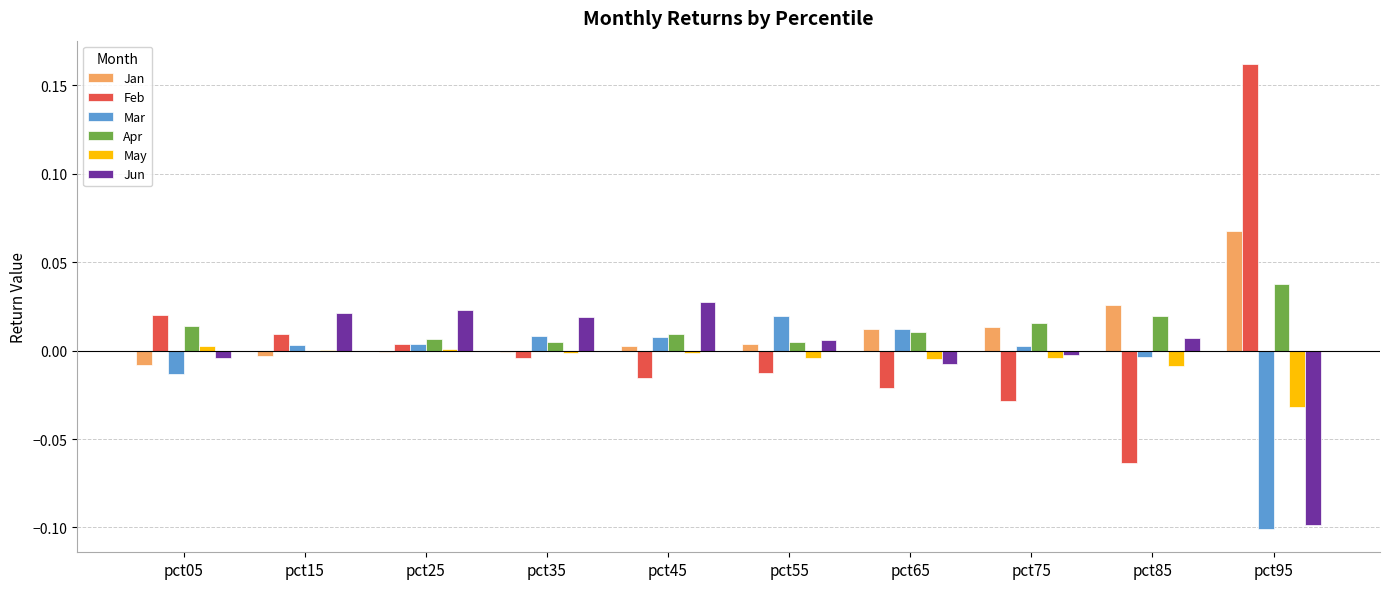

At which label is Apr closest to 0?

pct15